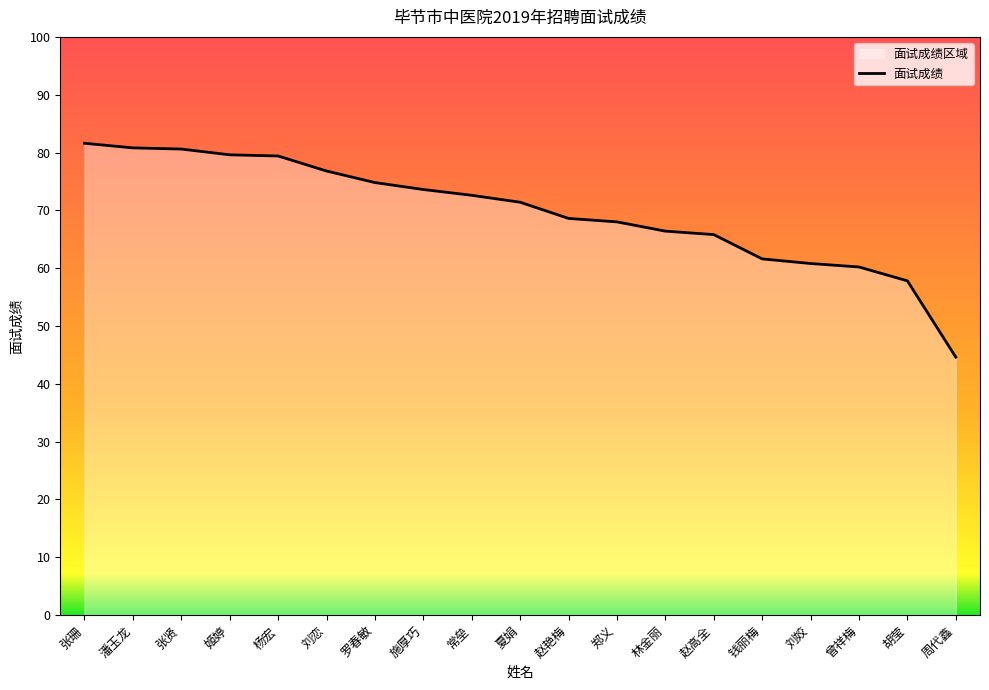

At which category does the chart reach its minimum across all series?

周代鑫